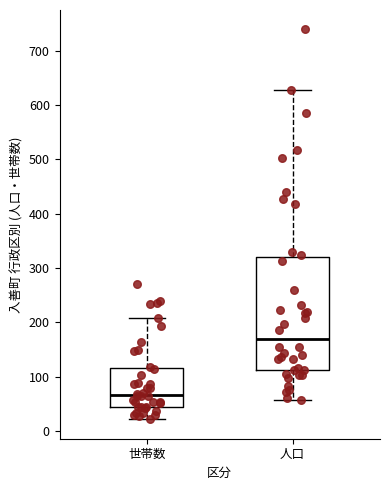

Which box is the tallest, from its lower edge to its upper edge?

人口